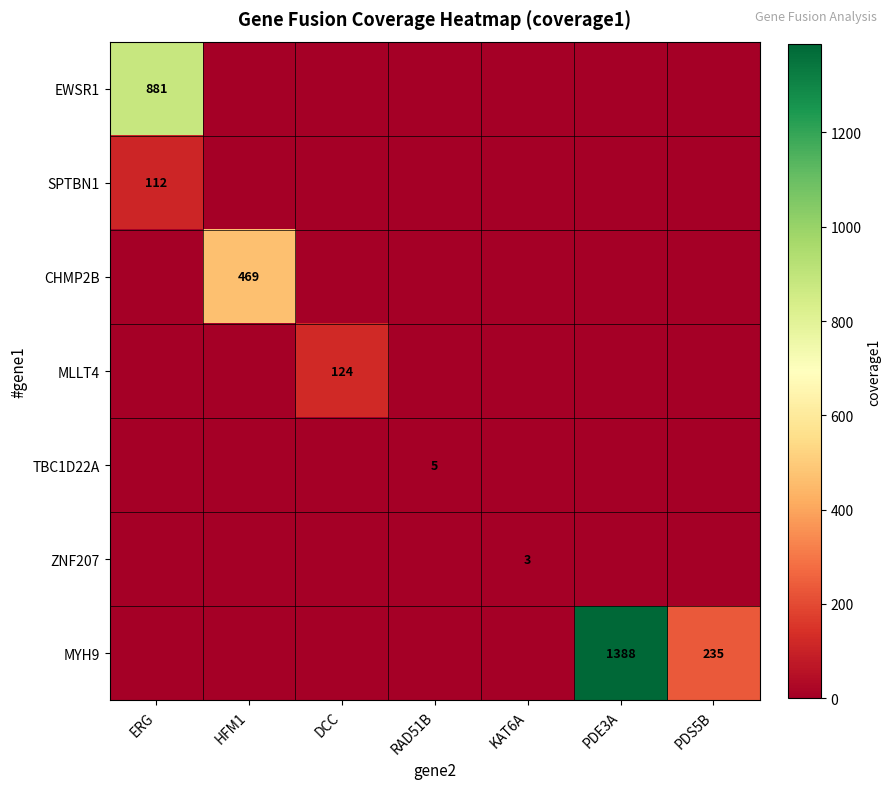

The value of ZNF207 at HFM1 is 0. True or false?

True